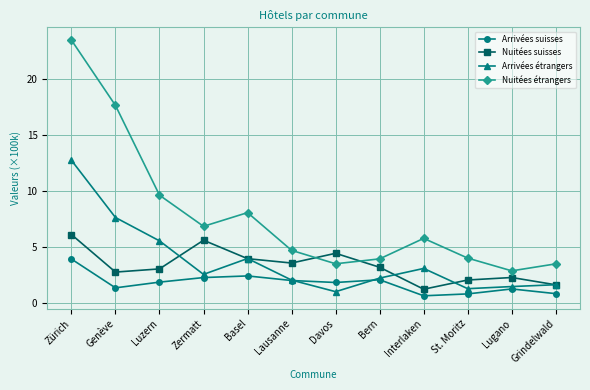

What is the total value across all series at Zürich?

46.2